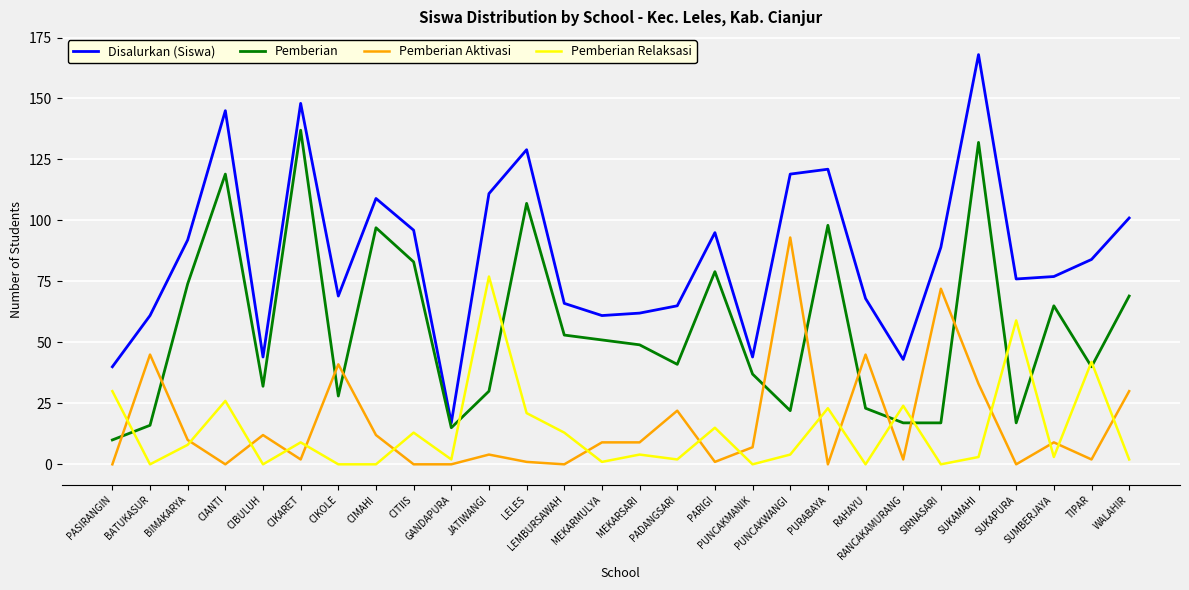

Which category has the highest value across all series?

SUKAMAHI